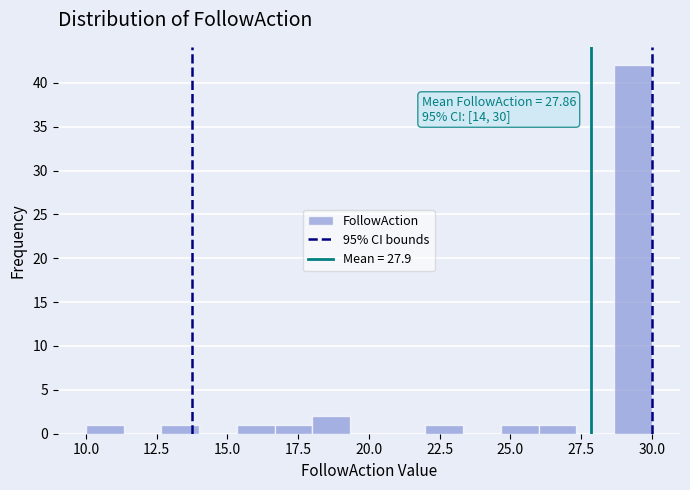

Read against the x-axis, roughly where is the centre of the tallest bar?

29.5